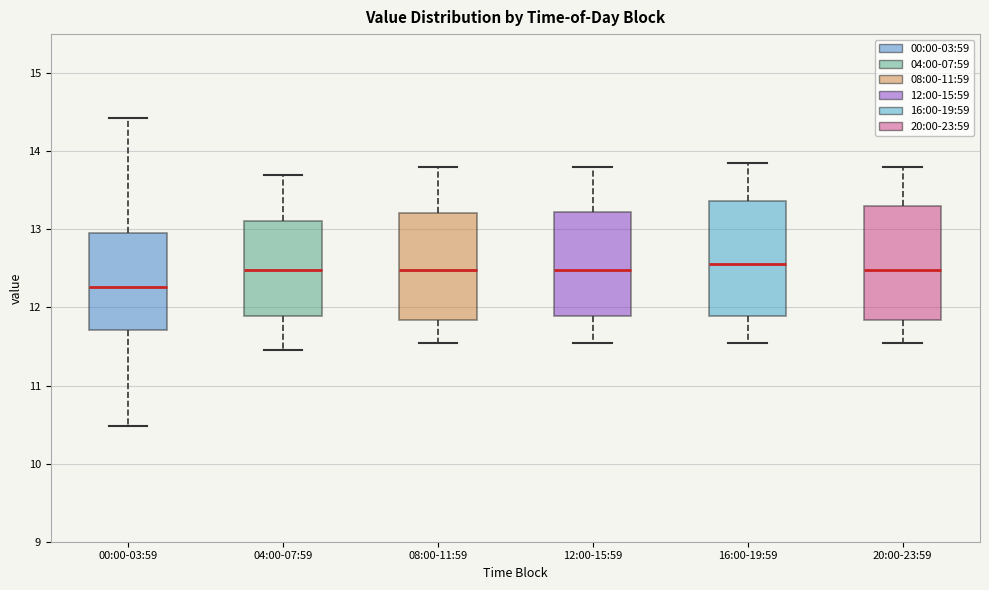

Reading left to right, transcribe this box plot: for each box, give where its median line is, the range the box spans, and where its two whiskers end, as read against the y-axis. The values are not printed on the chart, so give them approximately, as read against the axis.

00:00-03:59: median 12.3, box 11.7 to 13.0, whiskers 10.5 to 14.4
04:00-07:59: median 12.5, box 11.9 to 13.1, whiskers 11.5 to 13.7
08:00-11:59: median 12.5, box 11.8 to 13.2, whiskers 11.6 to 13.8
12:00-15:59: median 12.5, box 11.9 to 13.2, whiskers 11.6 to 13.8
16:00-19:59: median 12.6, box 11.9 to 13.4, whiskers 11.6 to 13.9
20:00-23:59: median 12.5, box 11.8 to 13.3, whiskers 11.6 to 13.8